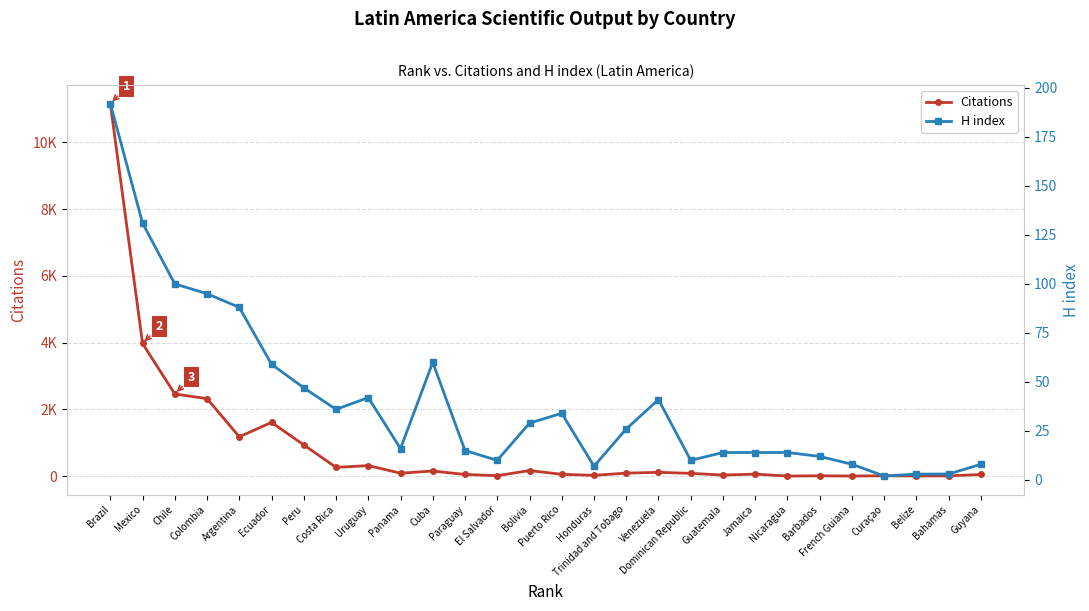

At how many categories does at least one series exceed 11013?

1